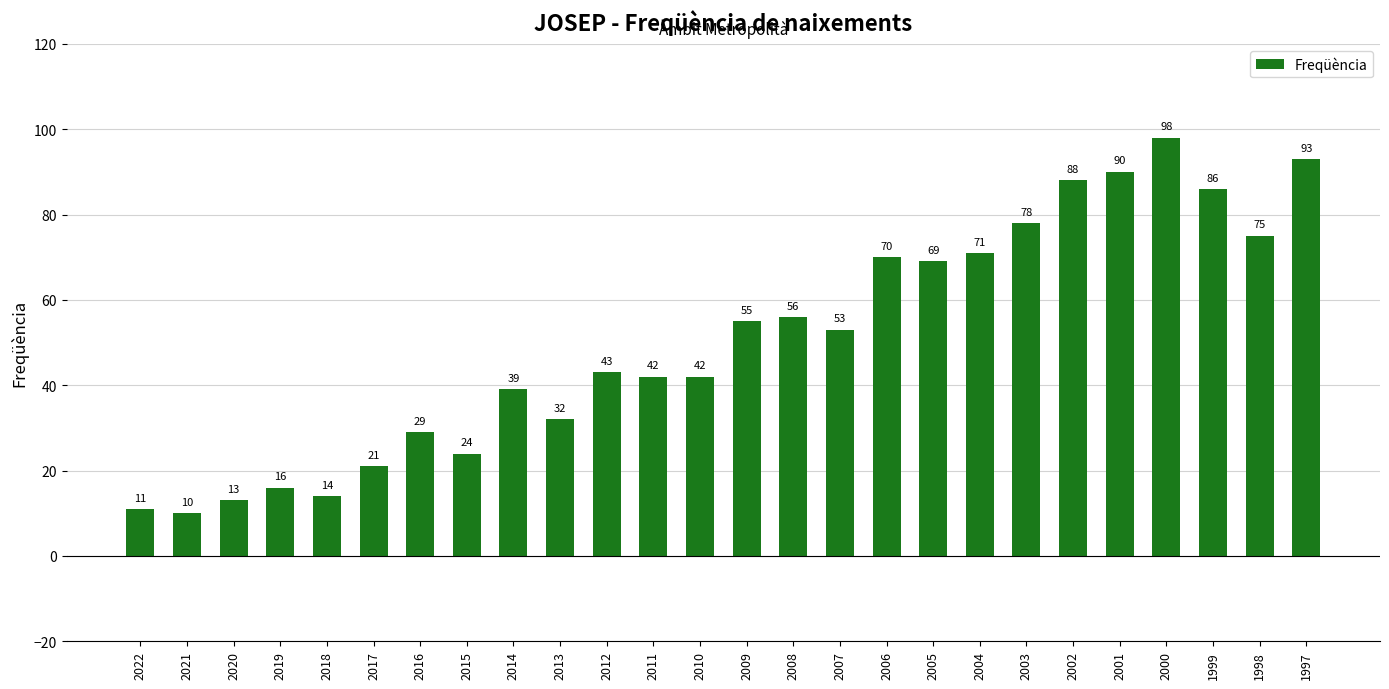

What is the value of the 12th bar from the left?

42